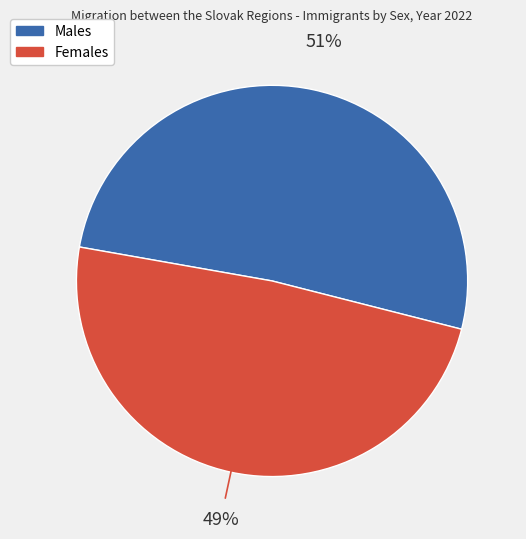

To the nearest percent, what is the average slice percentage?

50%